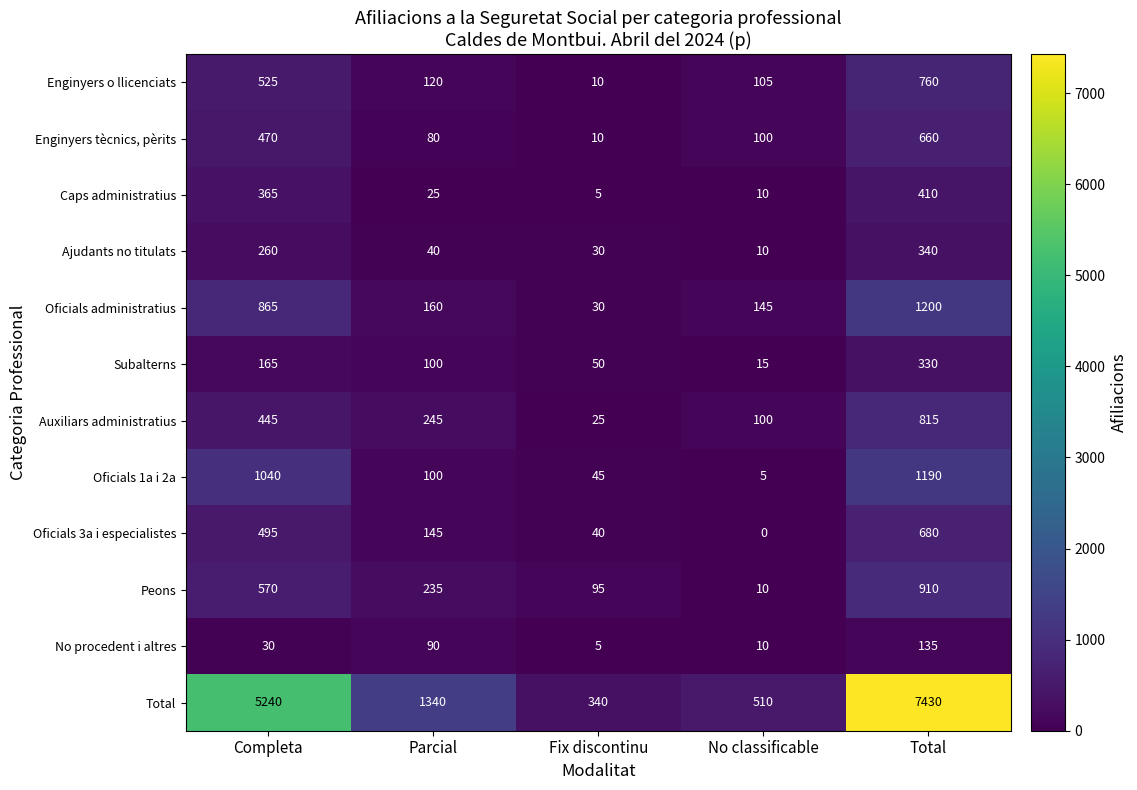

Where is Subalterns nearest to the value 172?

Completa